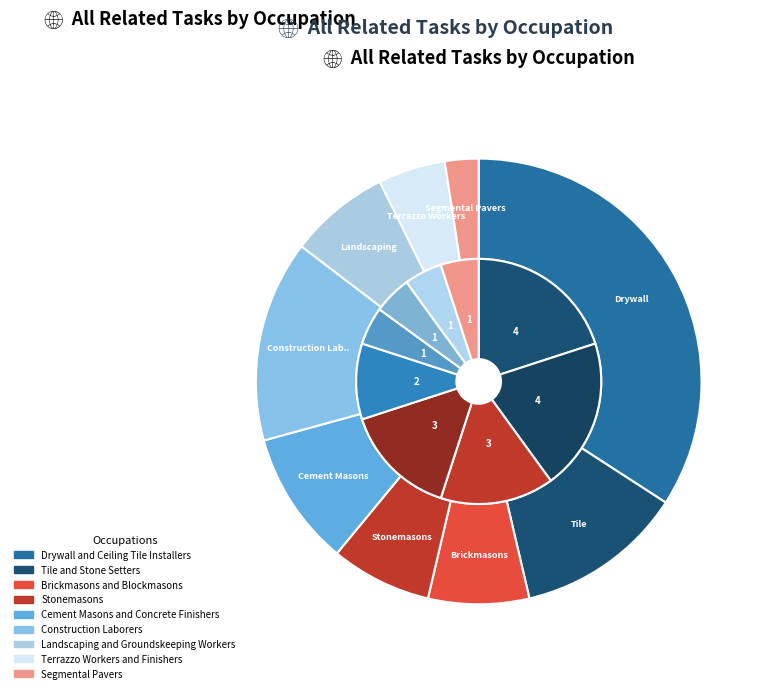

Is it true that Terrazzo Workers and Finishers is 5% of the pie?

True